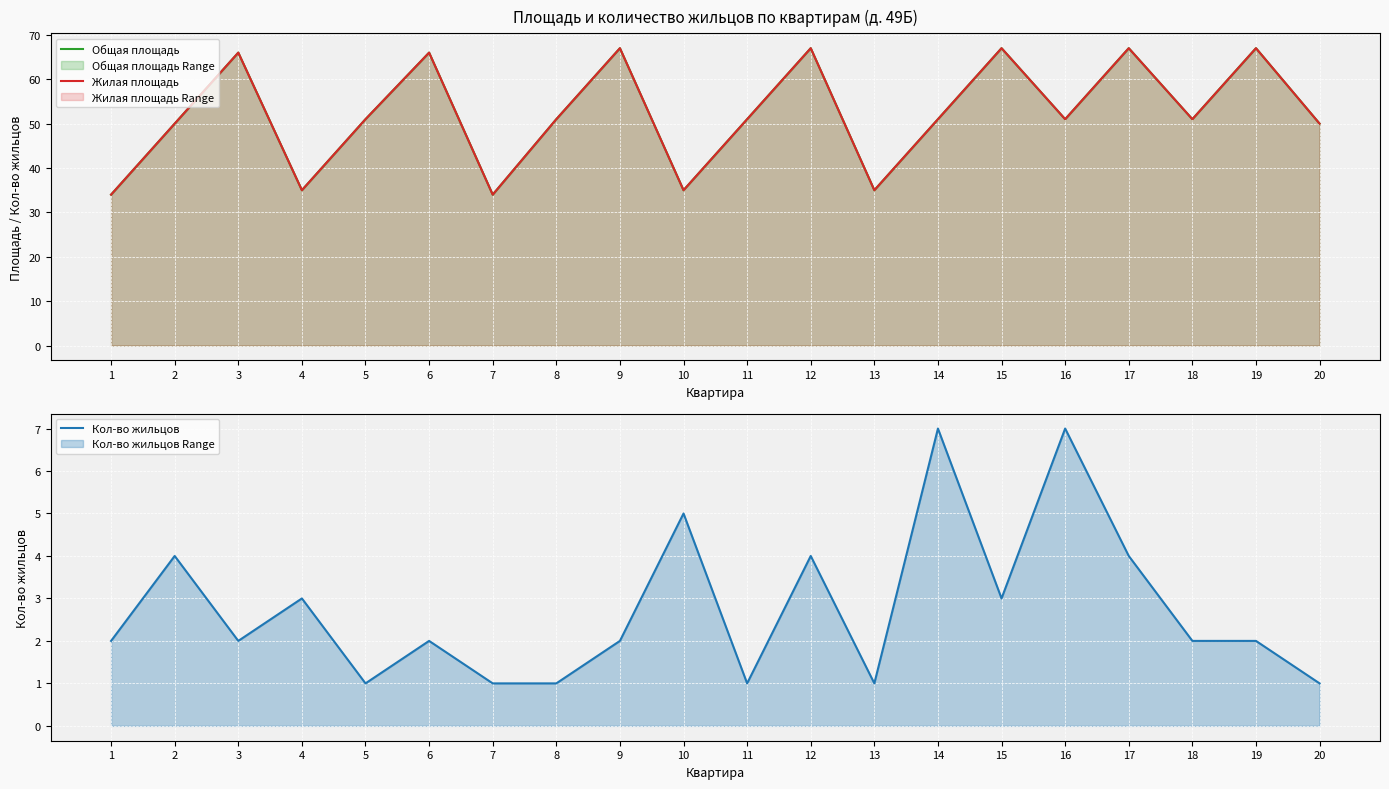

Is it true that Жилая площадь equals 114 at 9?

False